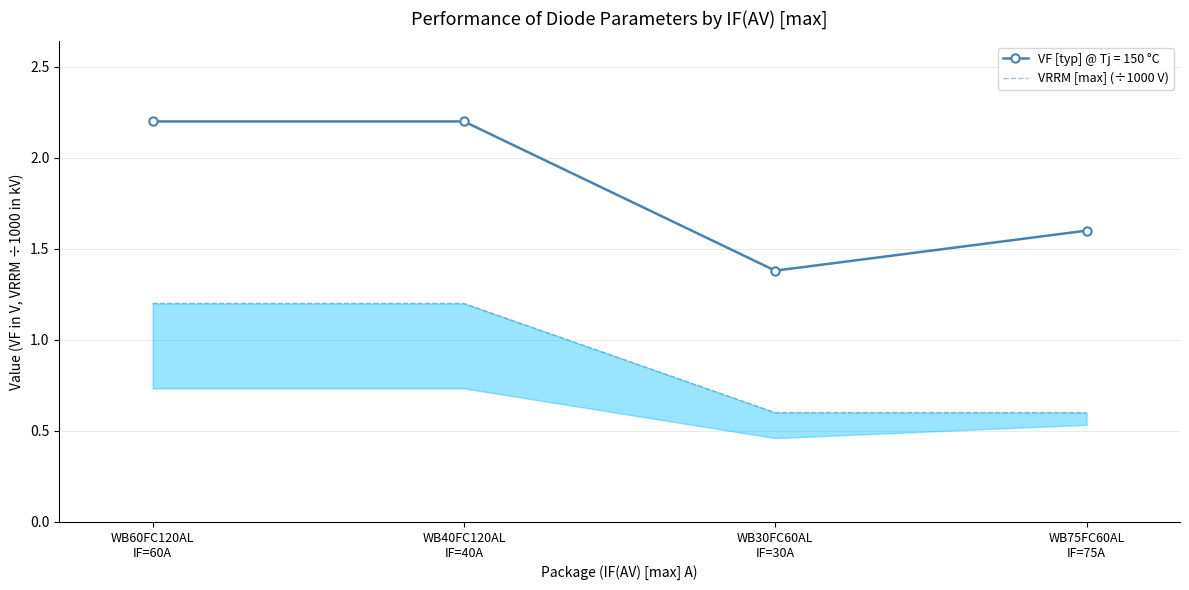

What position from the right is WB30FC60AL
IF=30A?

2